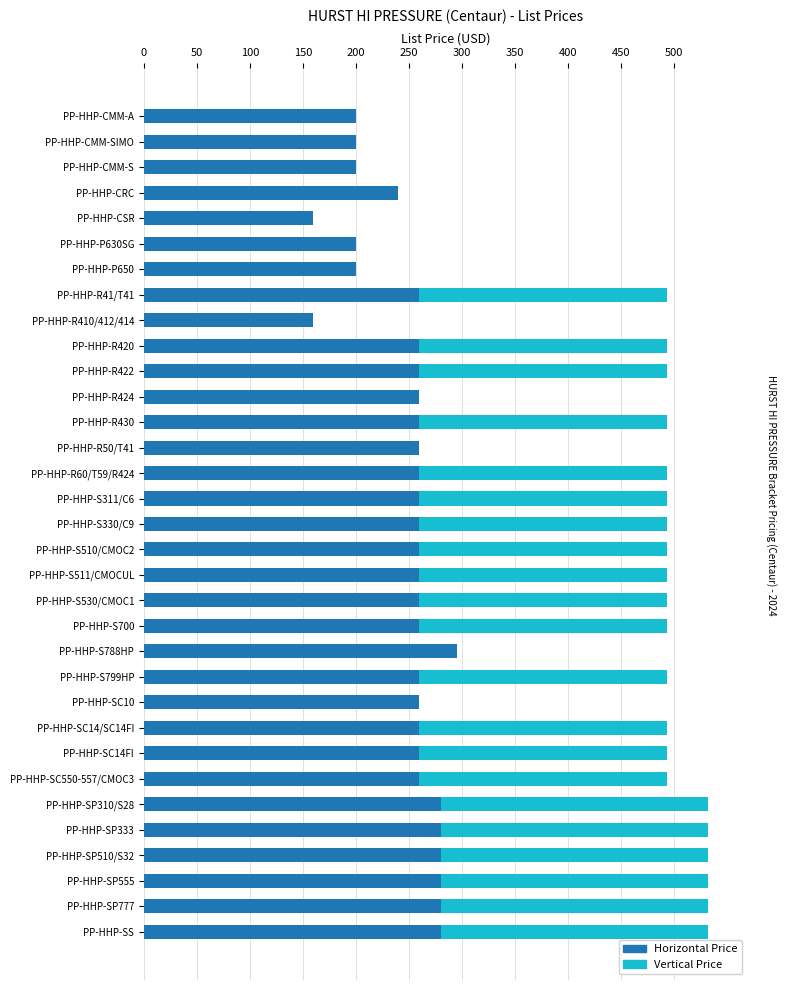

How many categories are shown in the chart?

33